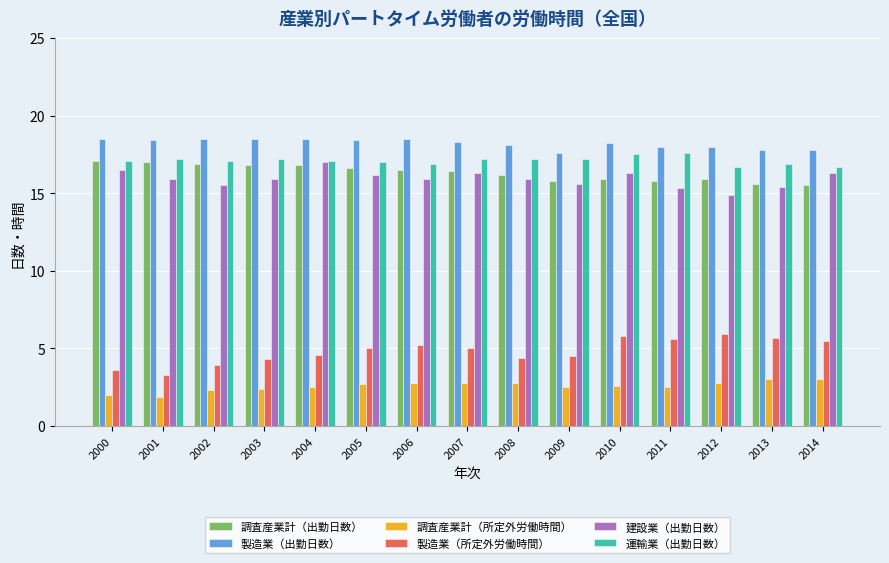

What value does the 製造業（所定外労働時間） series have at 2002?

3.9